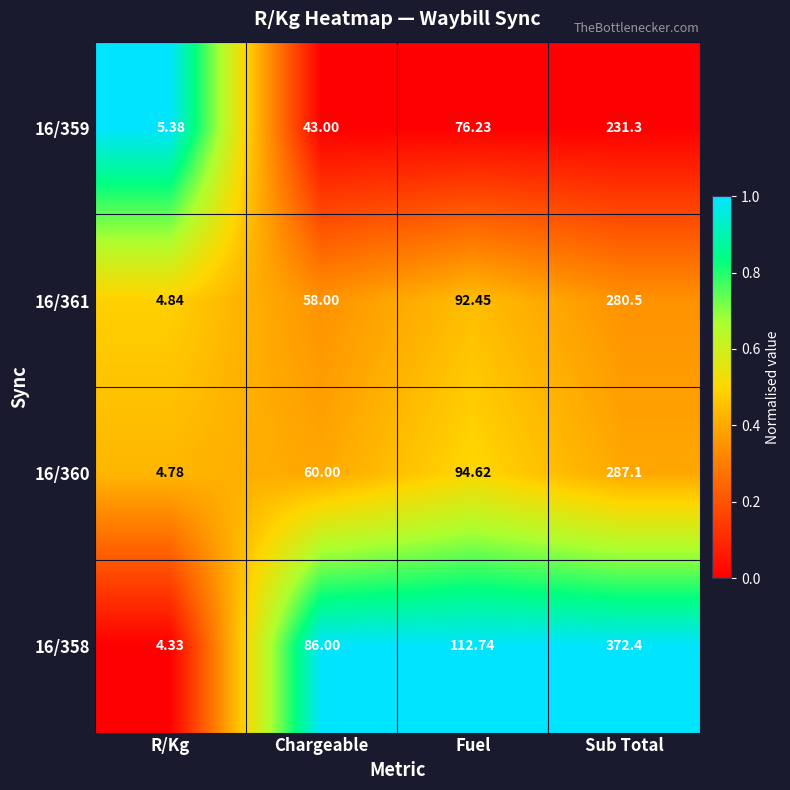

Rank the categories by 16/361 value from lowest to highest.

R/Kg, Chargeable, Fuel, Sub Total